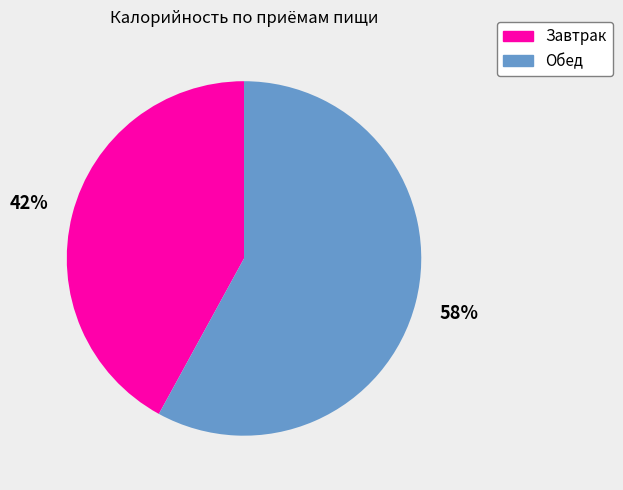

Is there a majority slice in this chart?

Yes